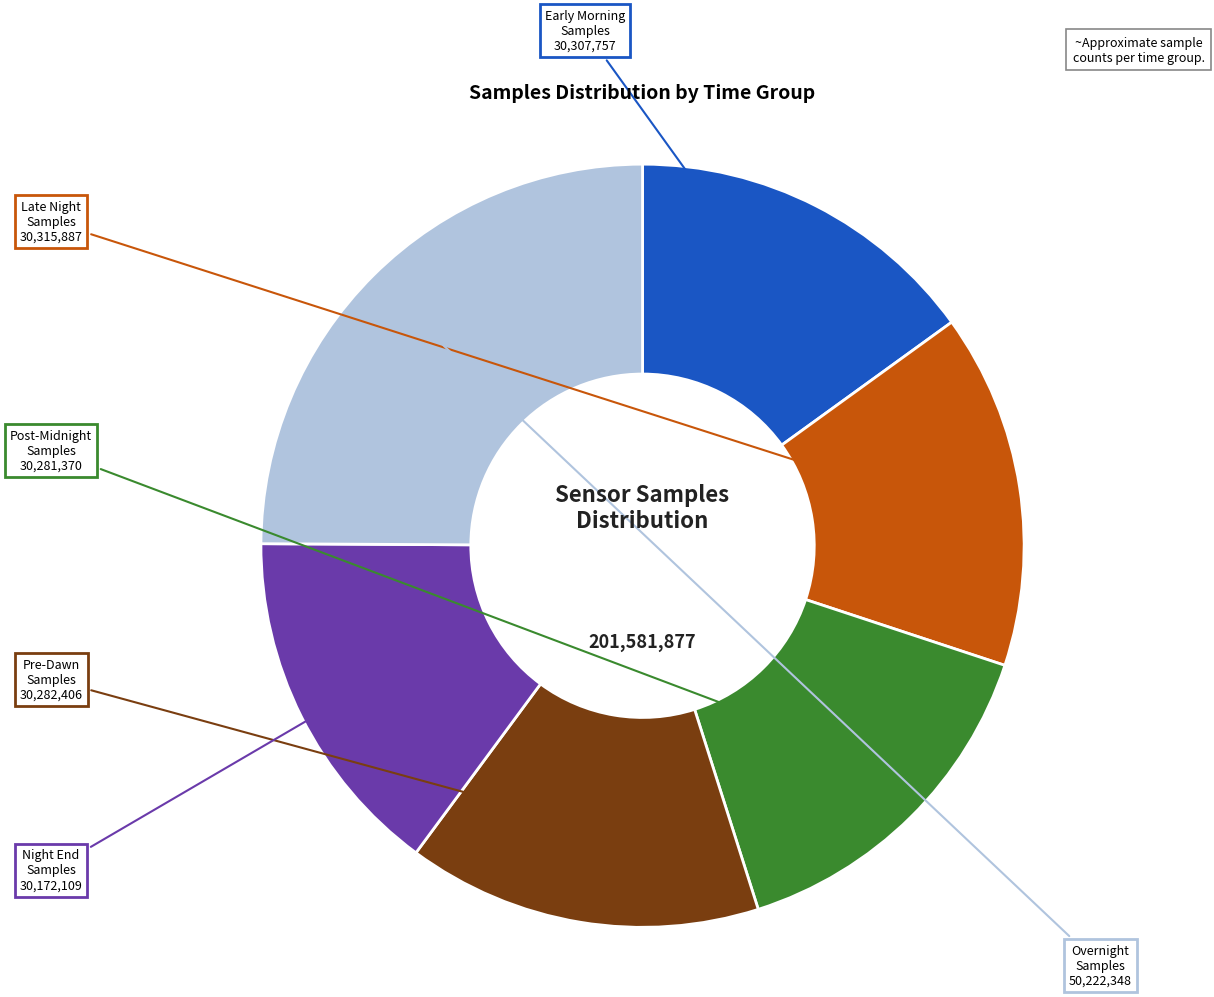

Does any single category account for the majority?

No